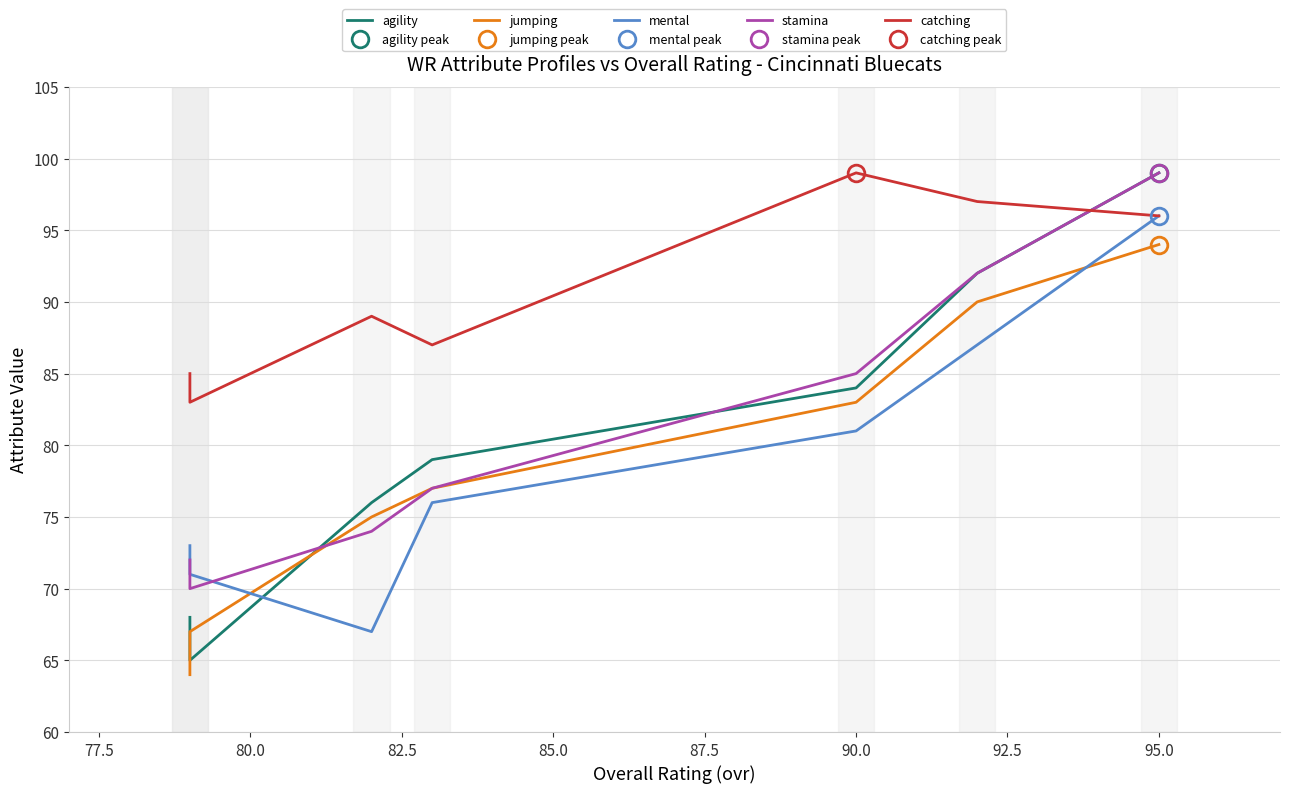

The agility series shows 25 at 87.5. True or false?

False